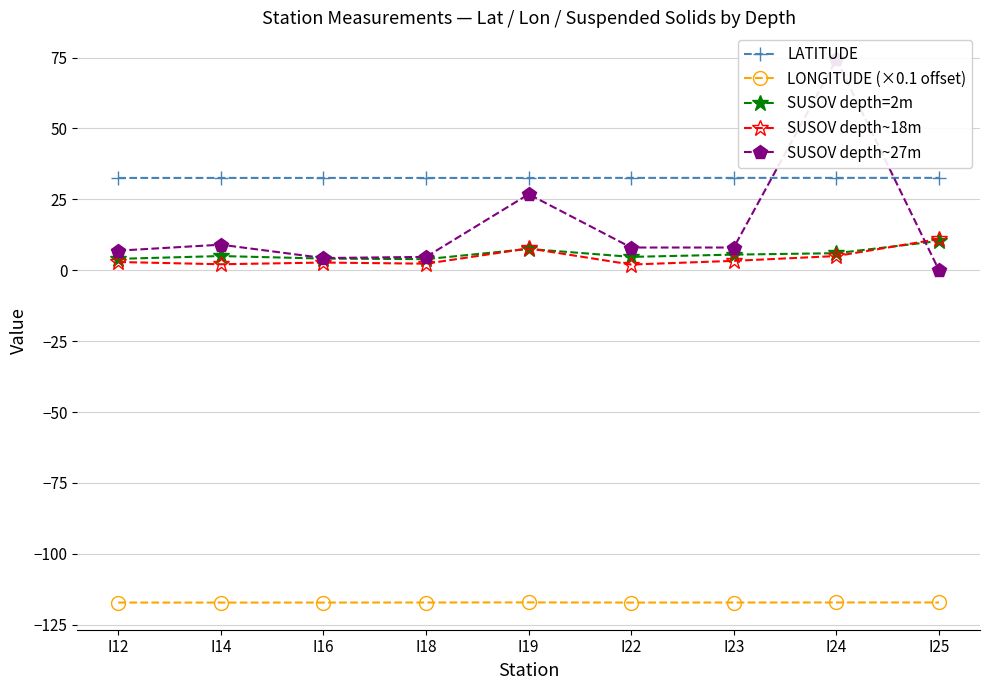

Reading left to right, extract all data points from this chart.

LATITUDE: I12=32.5	I14=32.5	I16=32.5	I18=32.5	I19=32.5	I22=32.6	I23=32.6	I24=32.6	I25=32.6
LONGITUDE (×0.1 offset): I12=-117.2	I14=-117.2	I16=-117.2	I18=-117.2	I19=-117.1	I22=-117.2	I23=-117.2	I24=-117.1	I25=-117.1
SUSOV depth=2m: I12=4.0	I14=5.0	I16=4.1	I18=3.9	I19=7.5	I22=4.7	I23=5.5	I24=6.0	I25=10.3
SUSOV depth~18m: I12=2.9	I14=2.1	I16=2.7	I18=2.3	I19=7.7	I22=2.0	I23=3.3	I24=5.0	I25=11.0
SUSOV depth~27m: I12=6.9	I14=9.0	I16=4.3	I18=4.7	I19=26.8	I22=8.0	I23=8.0	I24=74.3	I25=0.0